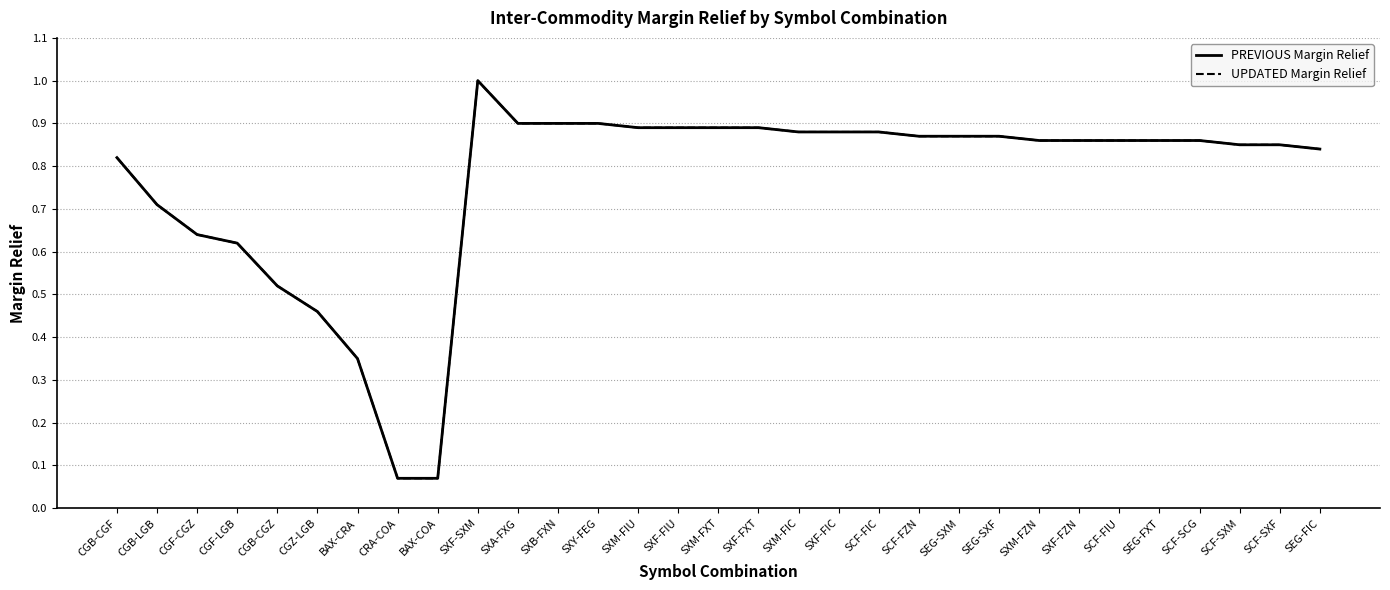

What value does the PREVIOUS Margin Relief series have at SEG-SXF?

0.9